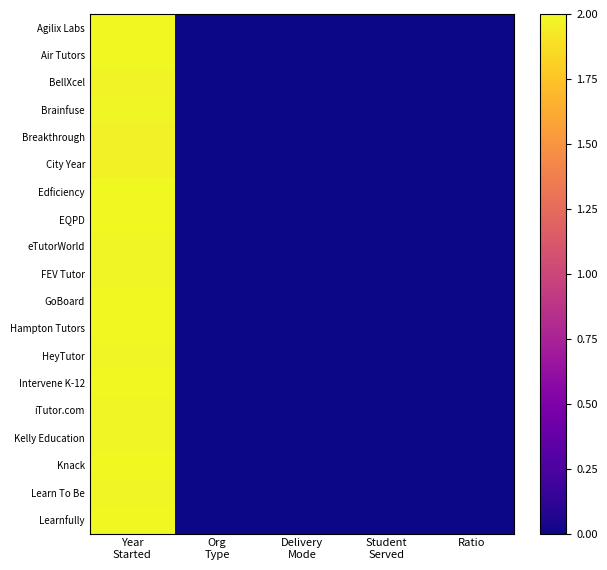

Count the number of data series in this chart.

19